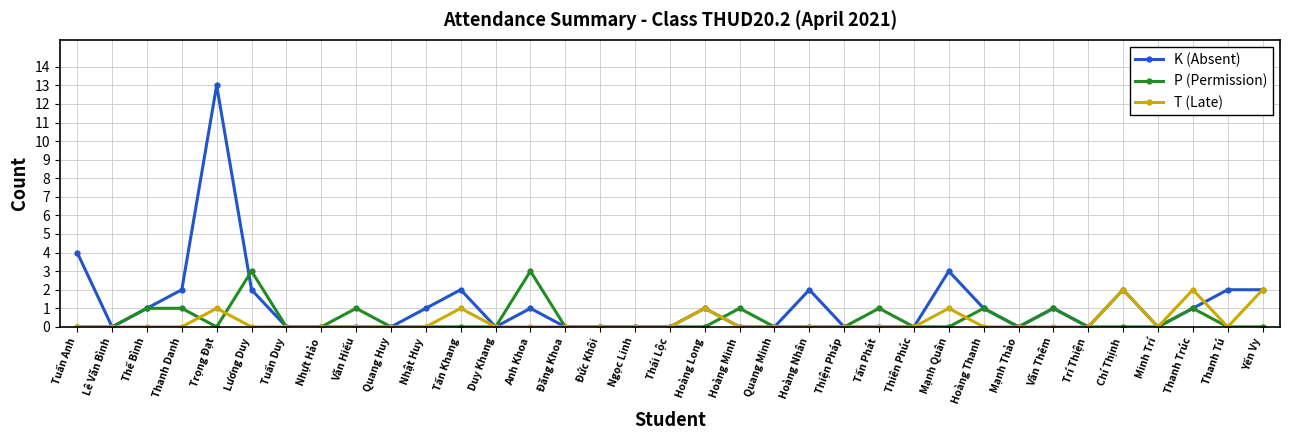

Does the chart display data point markers on the line(s)?

Yes